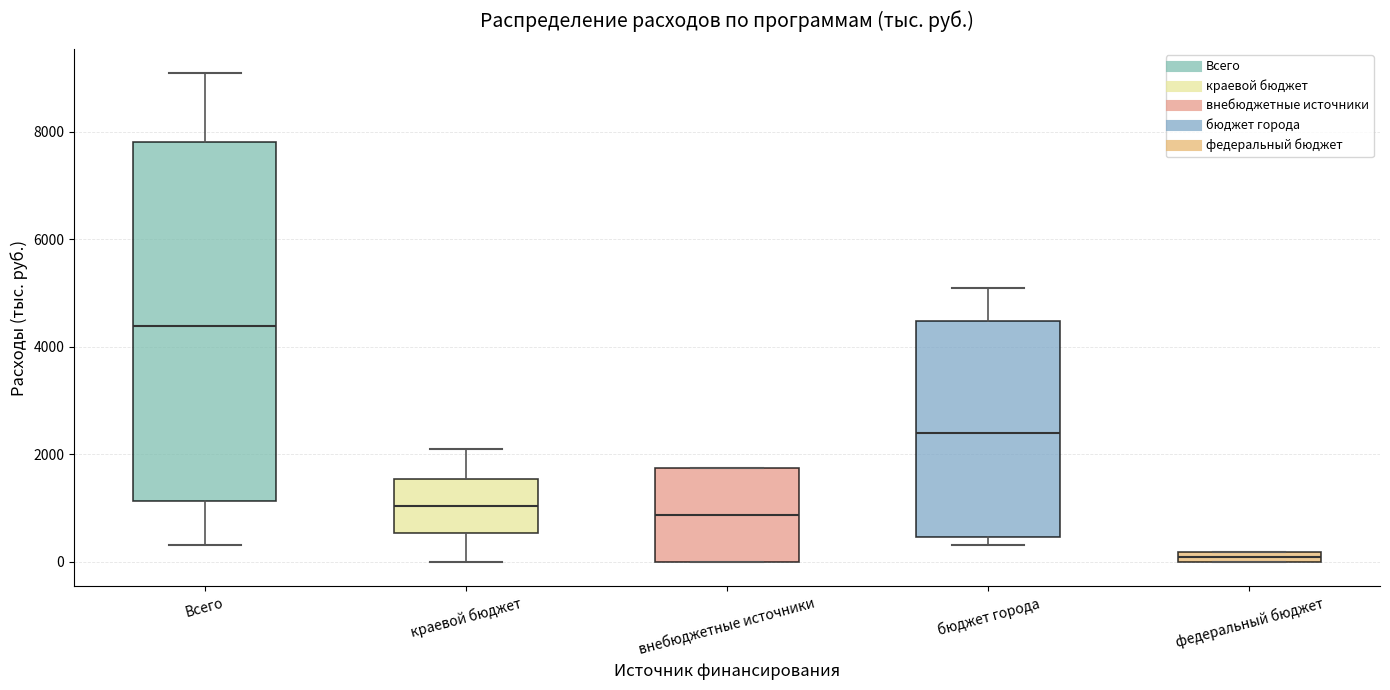

Where is the upper edge of the box for бюджет города on the y-axis? The values are not printed on the chart, so give them approximately, as read against the axis.

4400